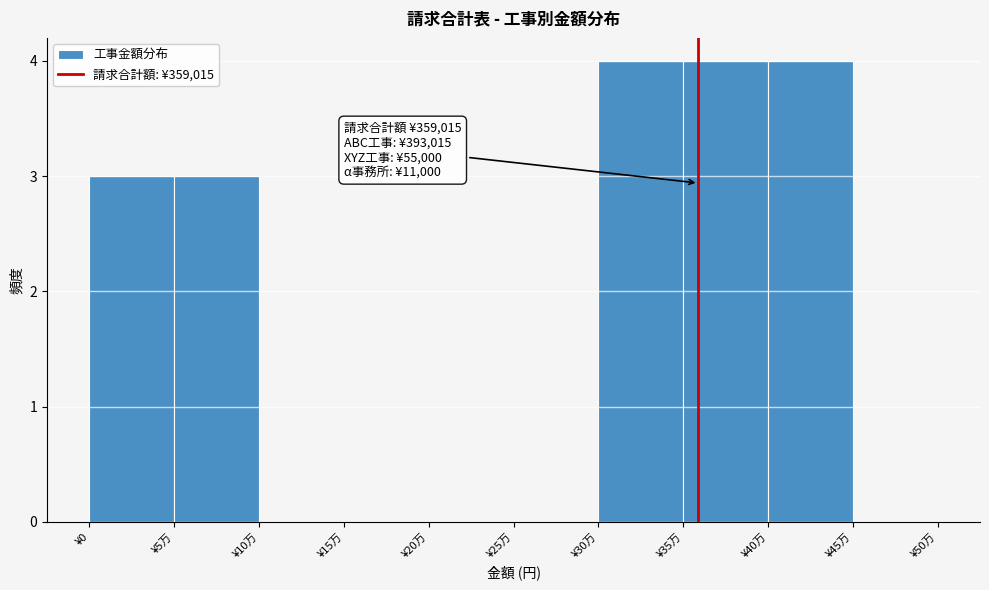

Reading left to right, extract all data points from this chart.

¥0=3	¥5万=3	¥10万=0	¥15万=0	¥20万=0	¥25万=0	¥30万=4	¥35万=4	¥40万=4	¥45万=0